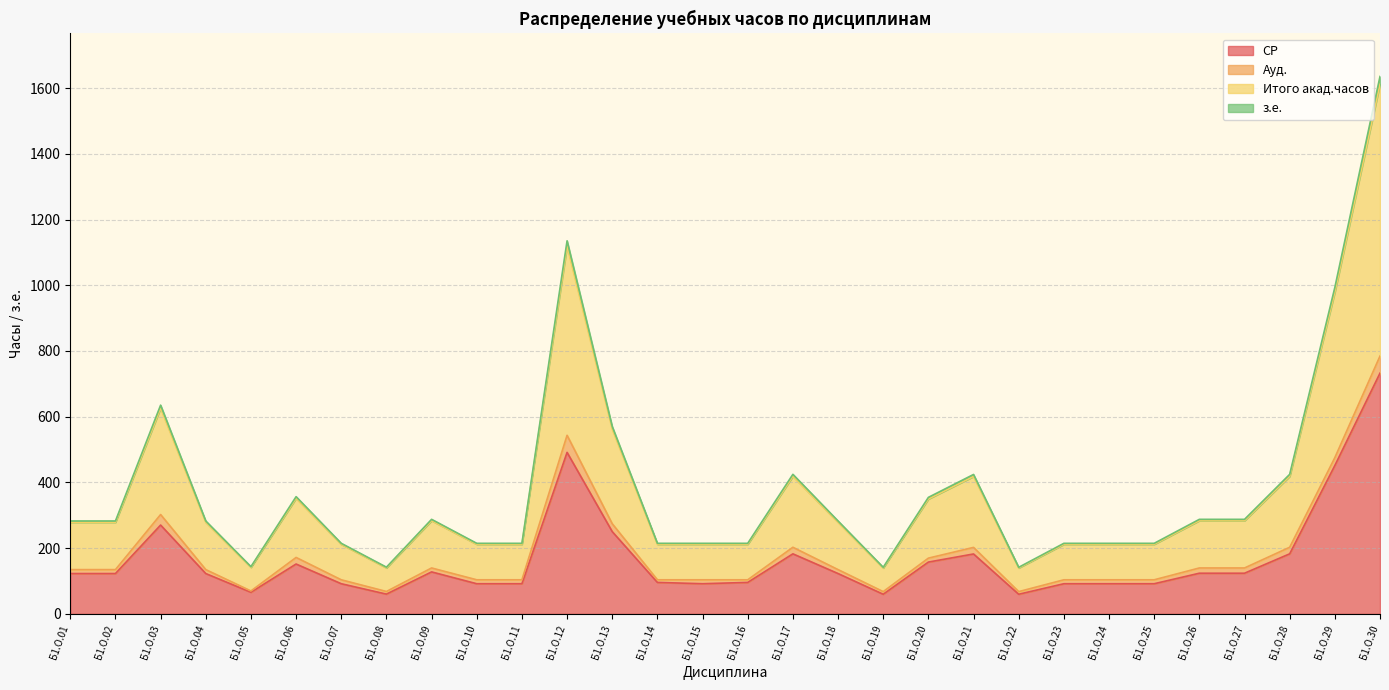

The СР series shows 95.6 at Б1.О.14. True or false?

True